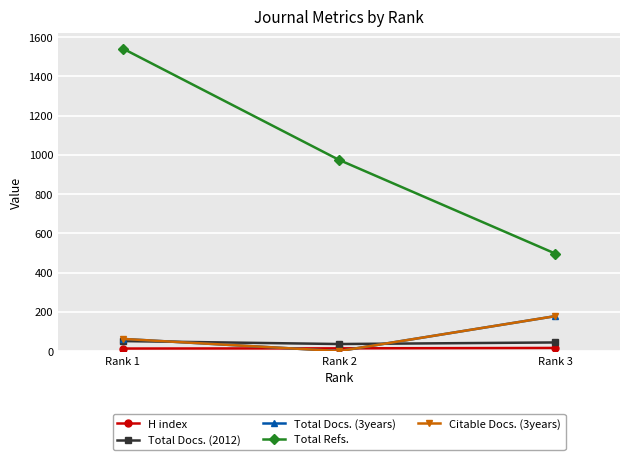

Is it true that Total Docs. (2012) equals 51 at Rank 1?

True